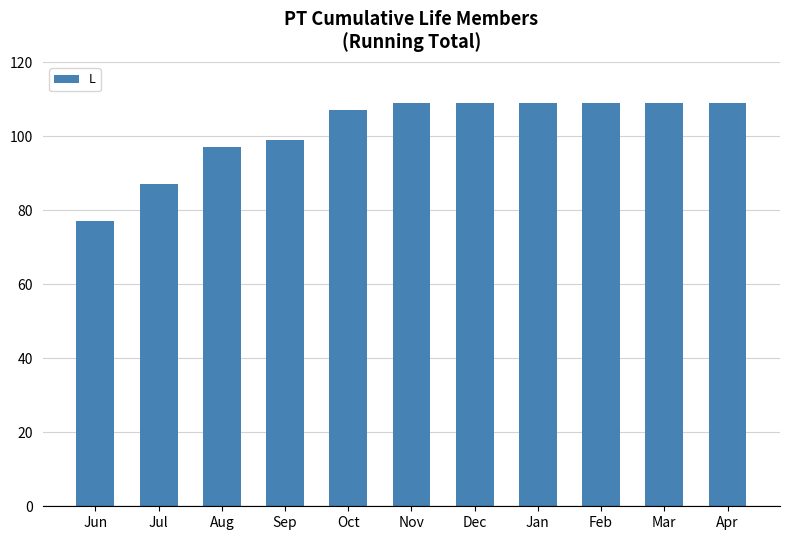

What is the ratio of the value at Nov to the value at Jan?

1.0